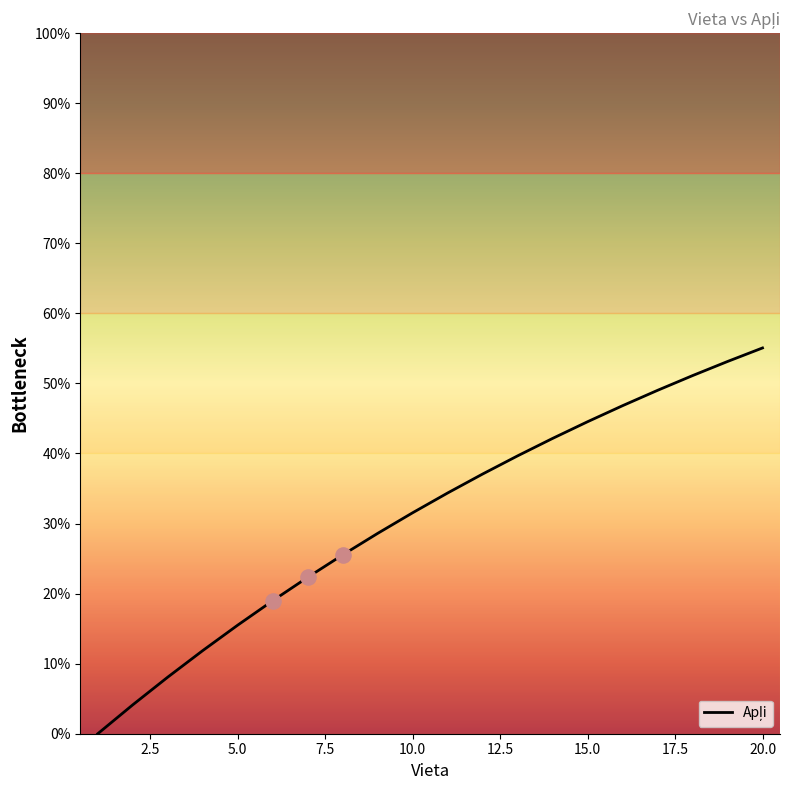

What is the difference between the maximum and minimum values?

55.1